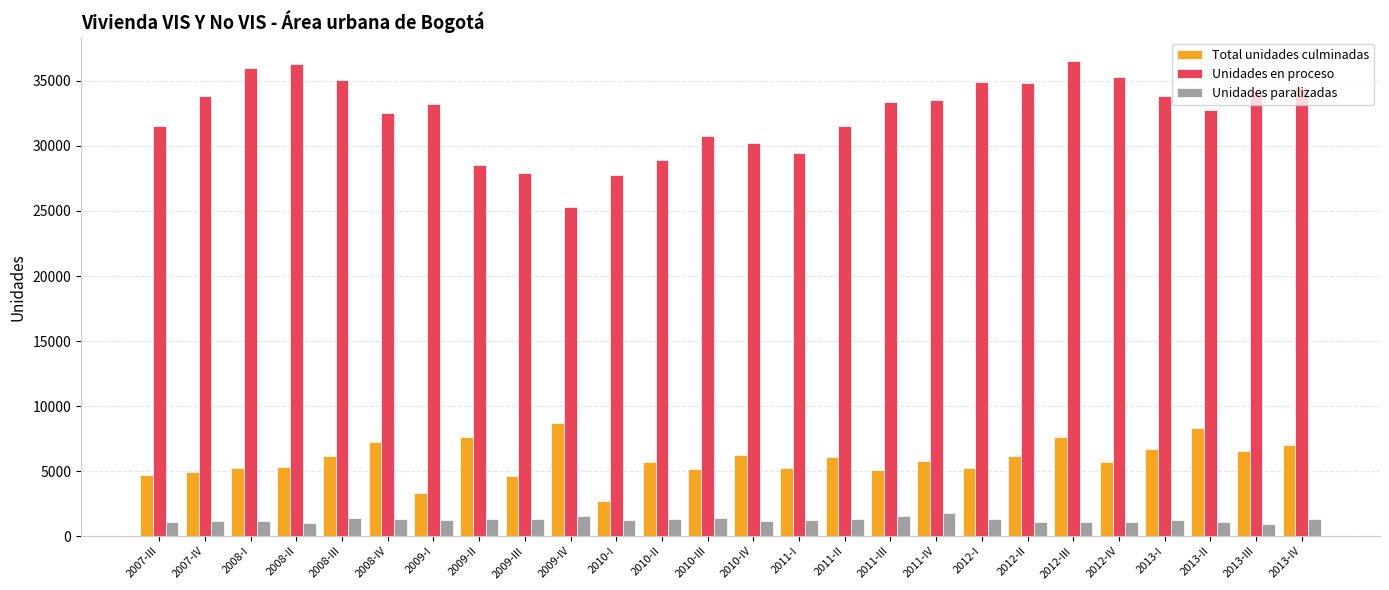

Which series changed the most between 2008-IV and 2013-I?

Unidades en proceso